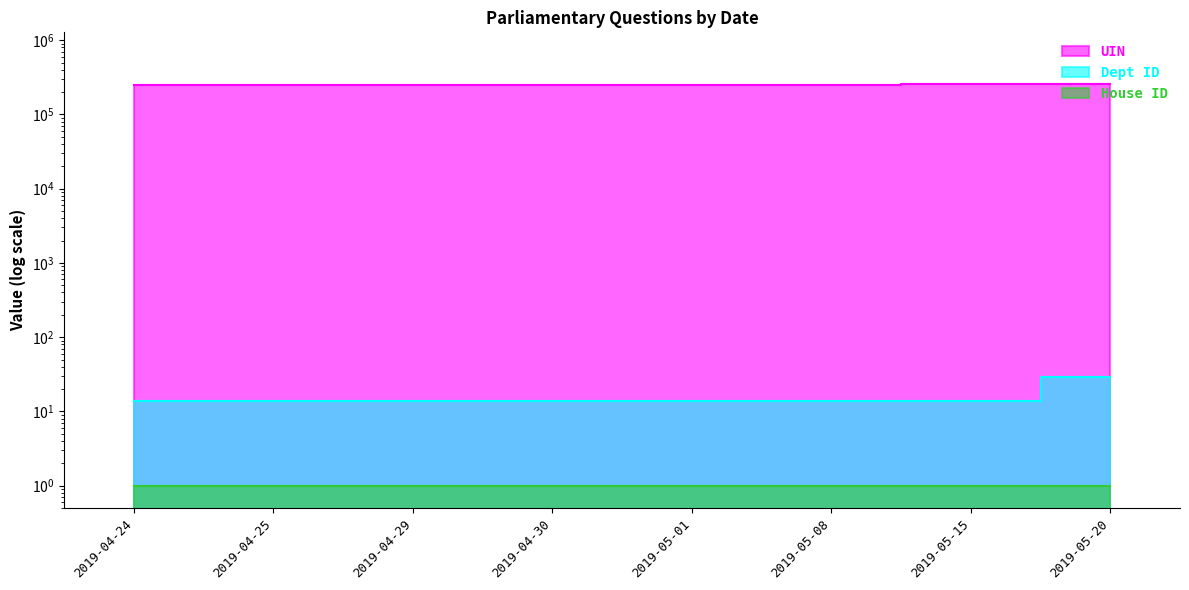

Which series has the largest range (max minus min)?

UIN